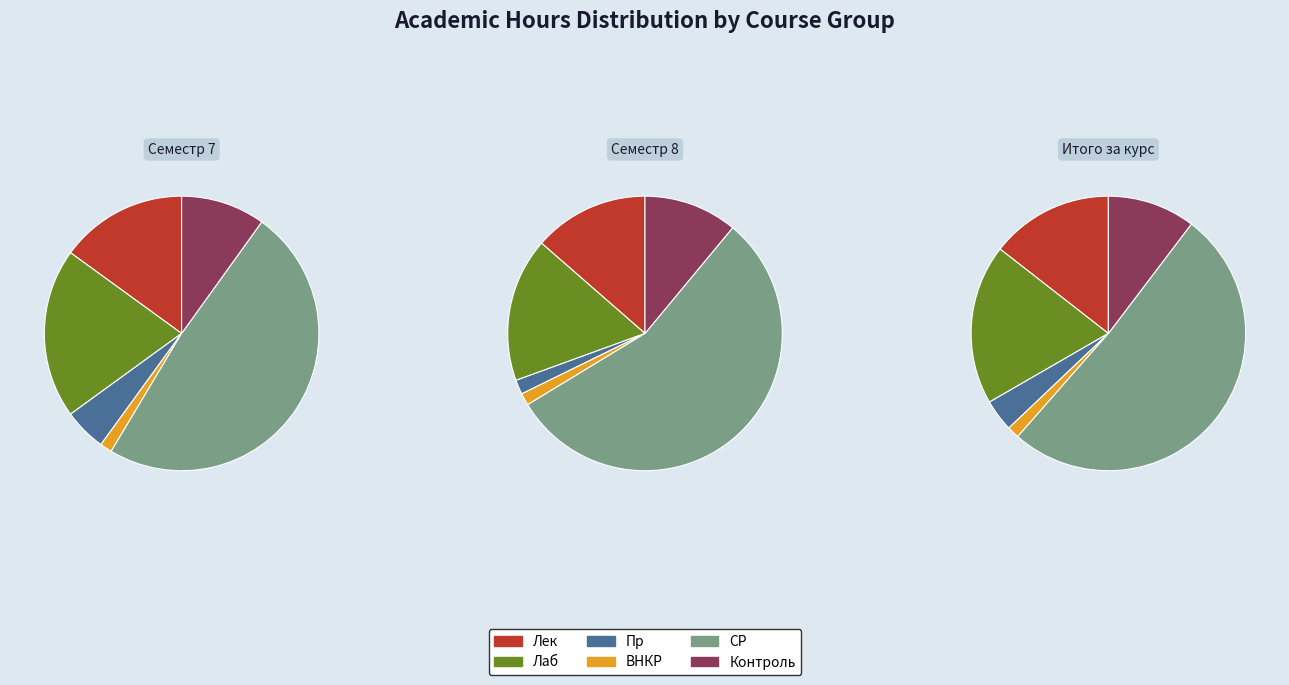

What portion of the pie excludes Семестр 8?

82.4%